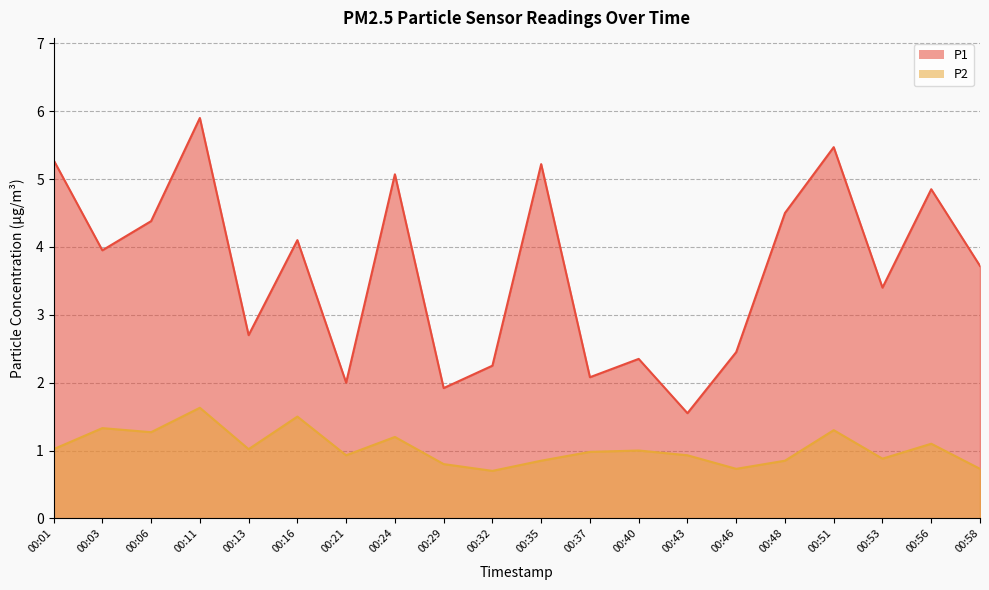

How many distinct data groups are displayed?

2